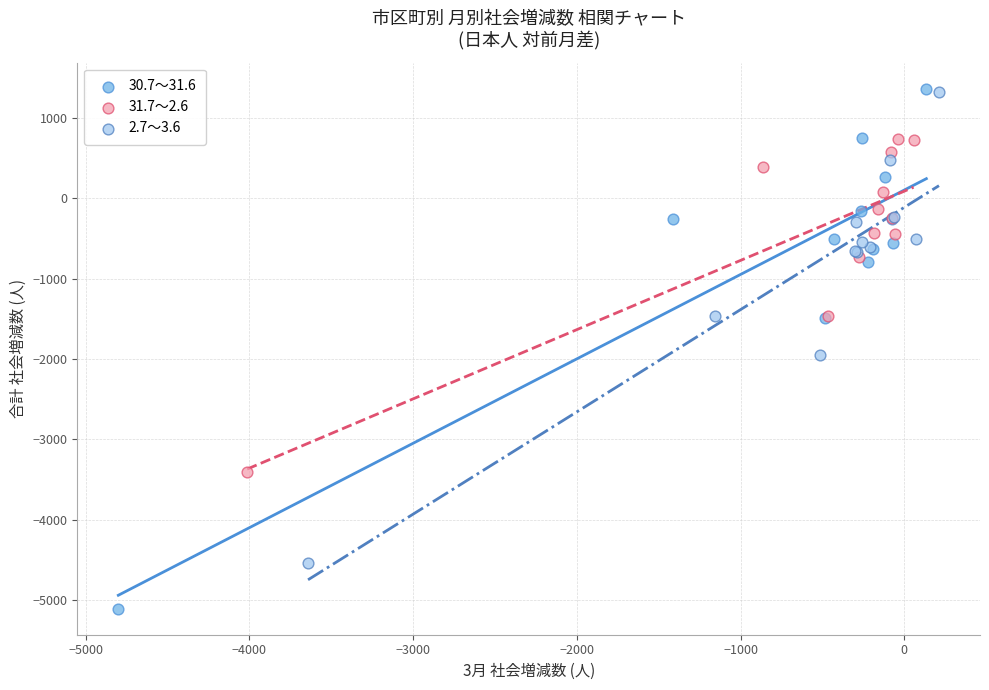

Which series has the largest Y range (max minus min)?

30.7～31.6